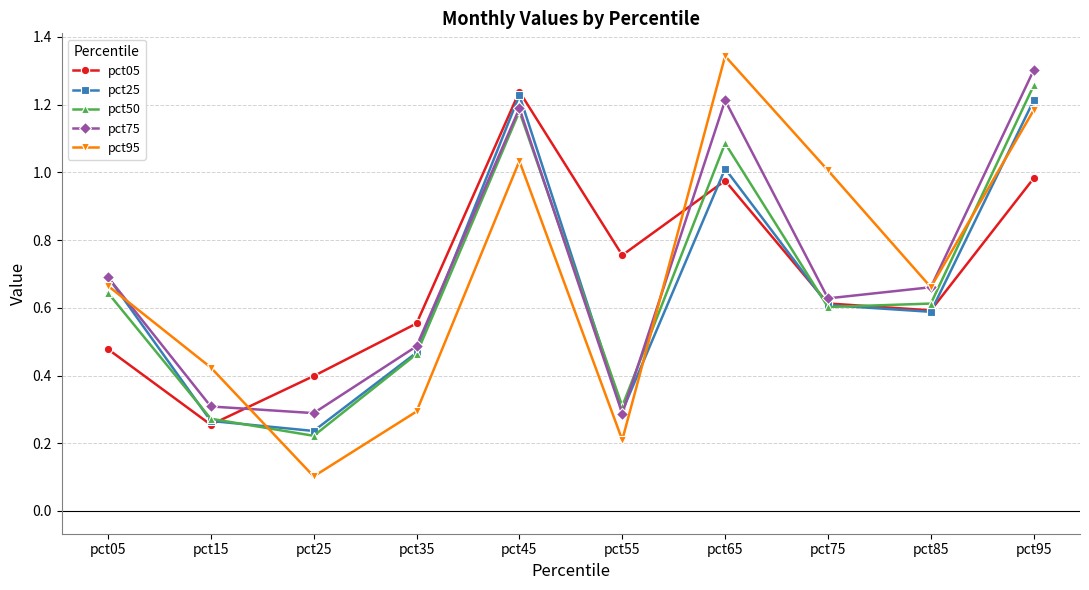

True or false: pct75 has a value of 0.3 at pct05.

False